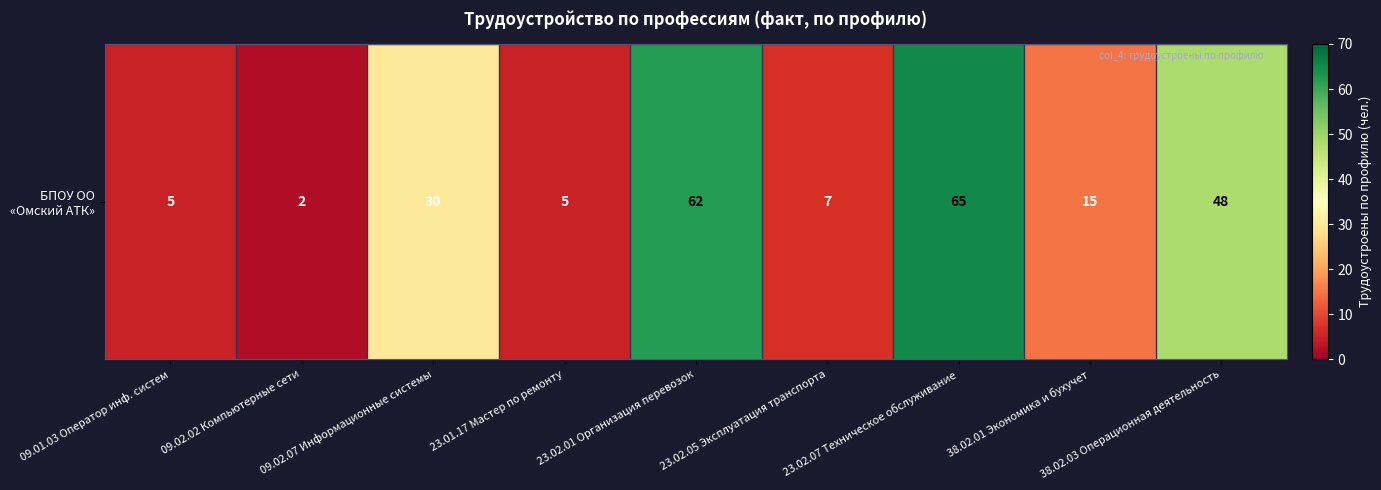

True or false: the data shows 1 at 09.02.02 Компьютерные сети.

False